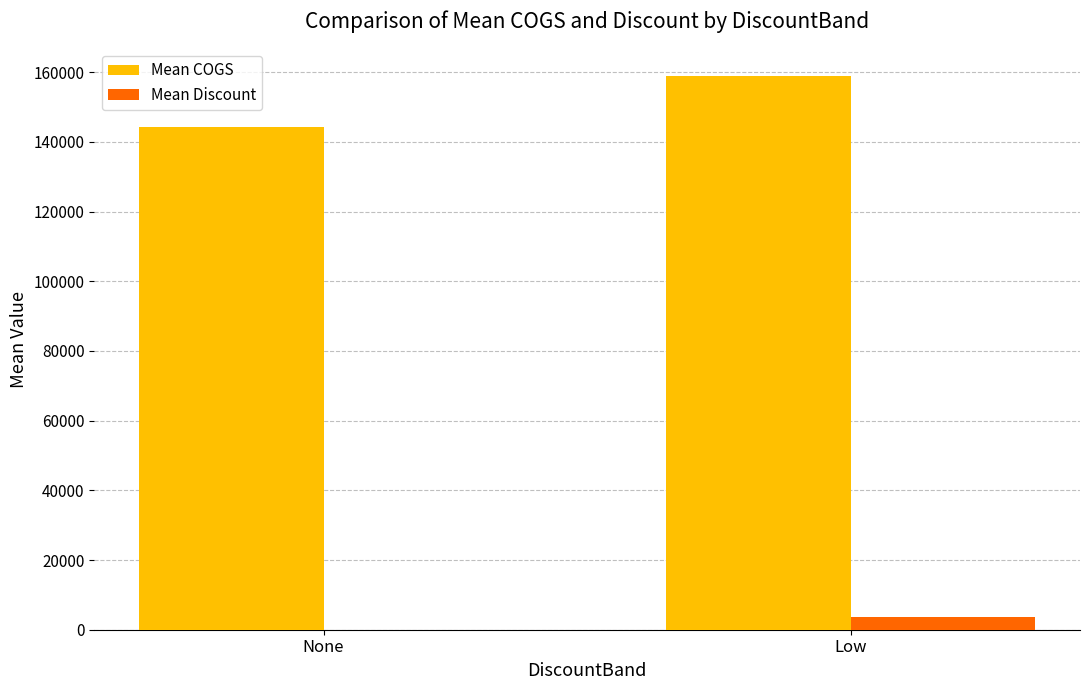

What is the greatest value displayed?

158857.4